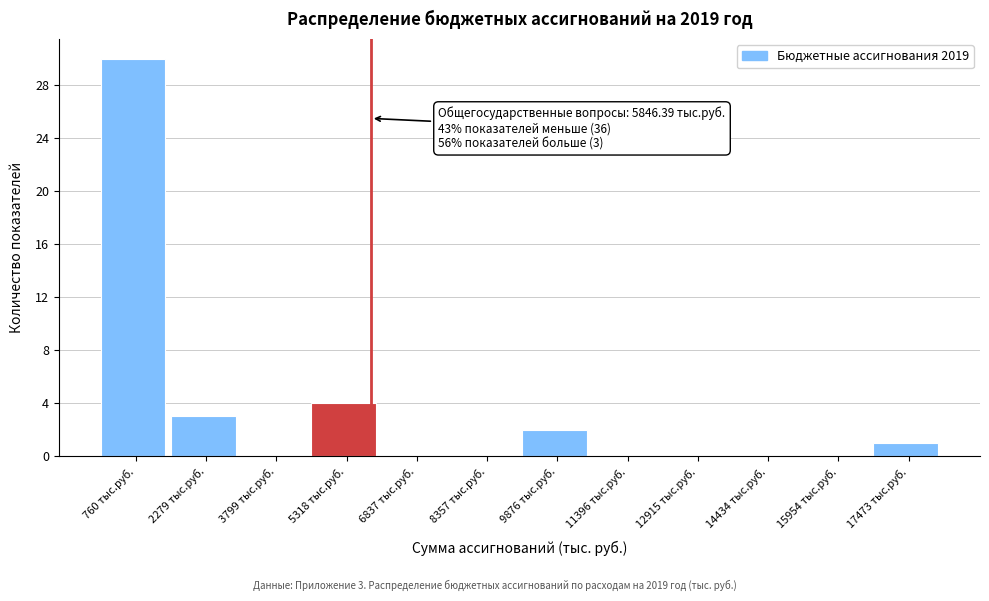

Over which range of the x-axis is the bar tallest?

0 to 1600